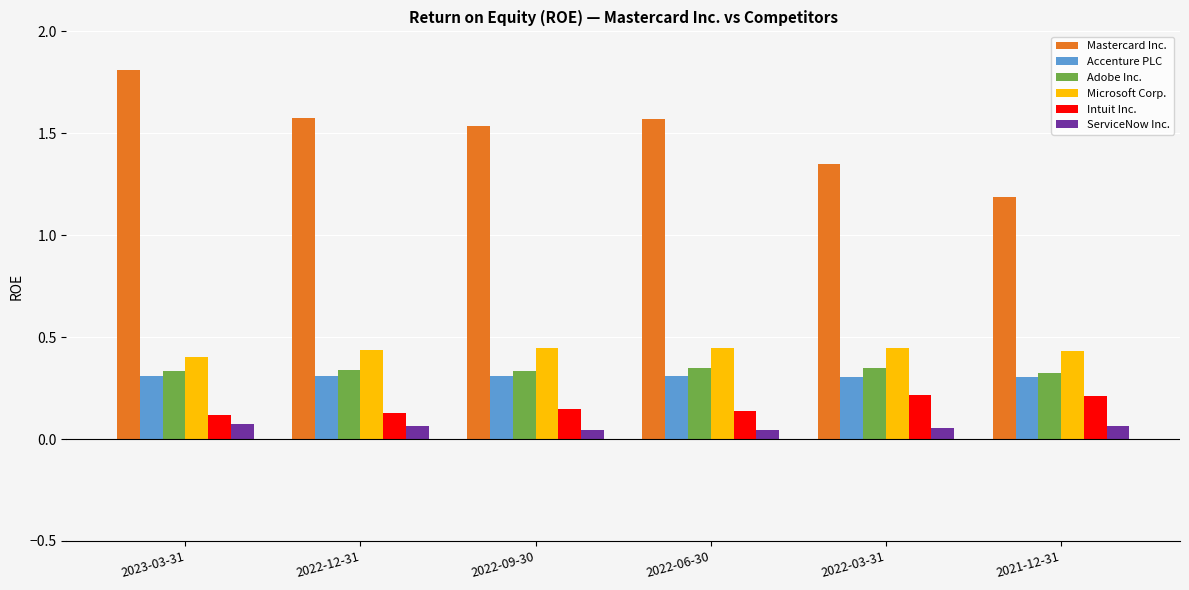

How many bars are there in each group?

6